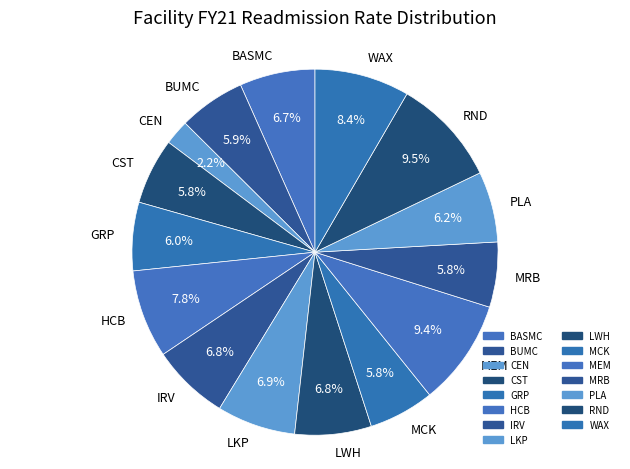

What is the smallest slice in the pie chart?

CEN